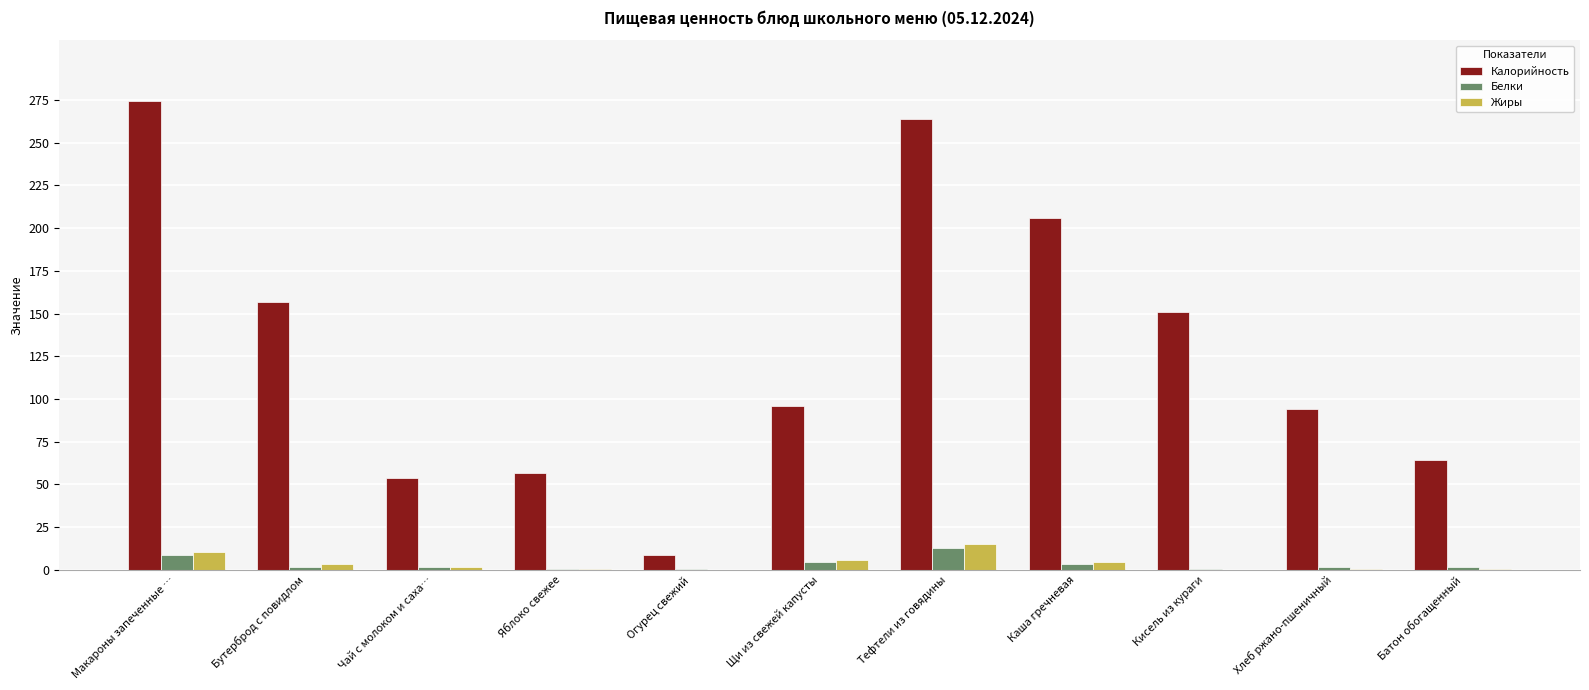

At which category does the chart reach its peak across all series?

Макароны запеченные …